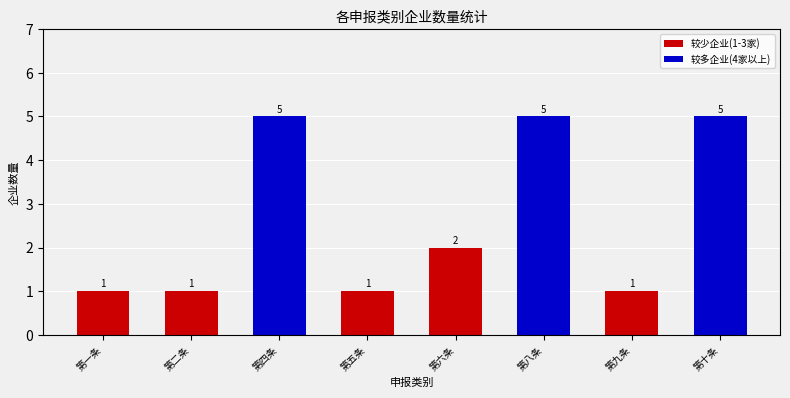

The value at 第五条 is 1. True or false?

True